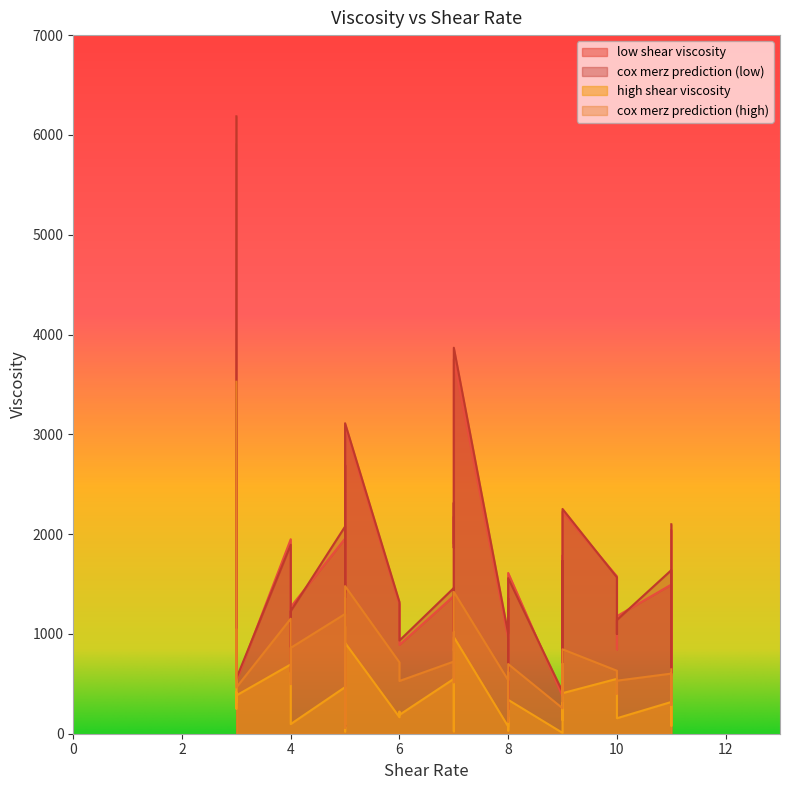

What is the sum of all low shear viscosity values?

59070.4